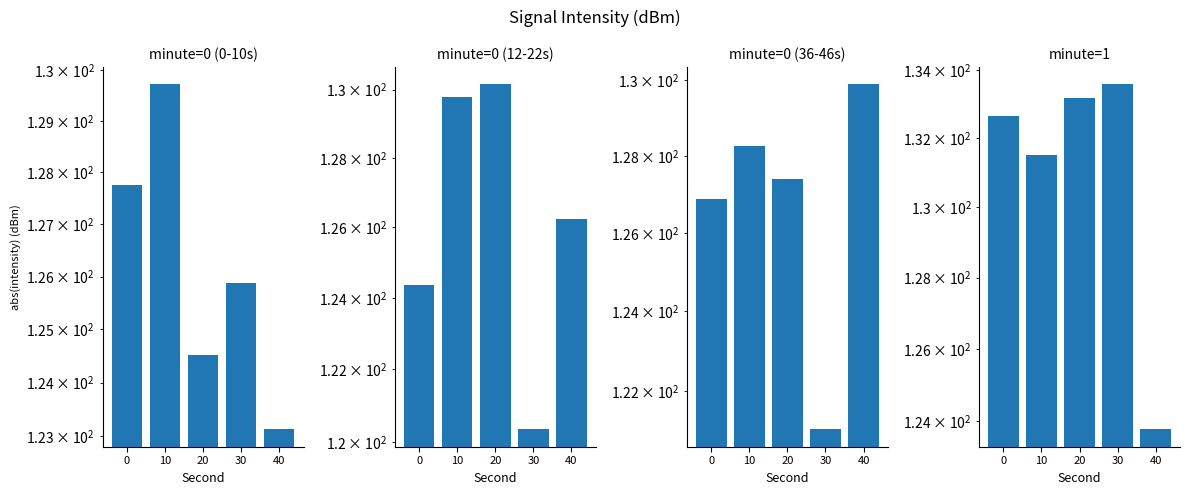

What is the sum of the minute=1 values at 0 and 30?

266.2